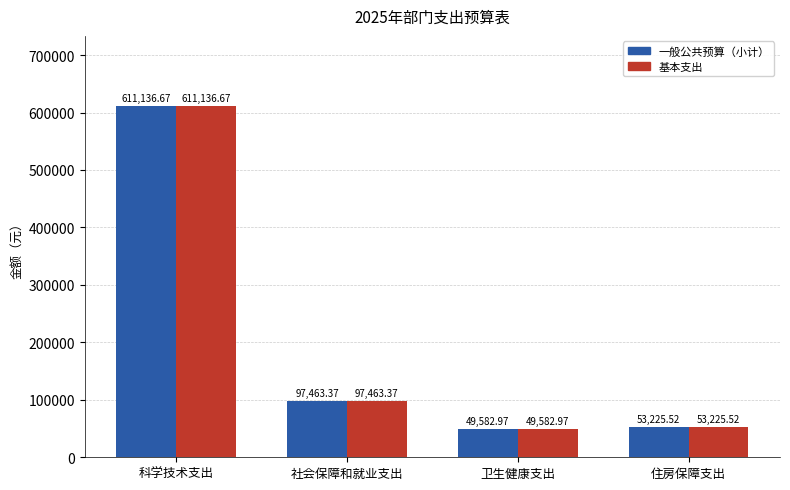

At which label does 基本支出 first exceed 97463?

科学技术支出